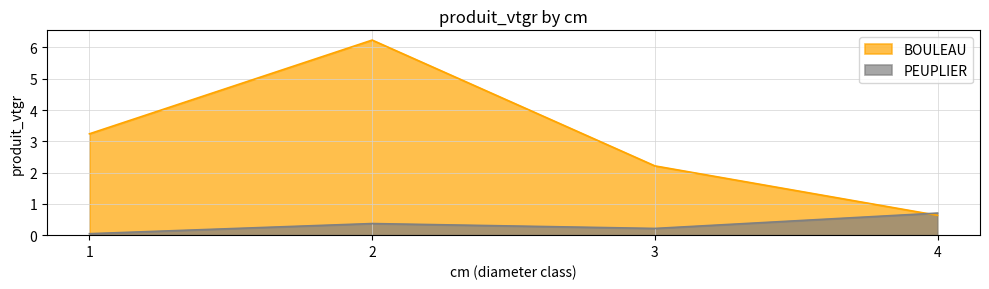

Is it true that BOULEAU equals 2.2 at 3?

True